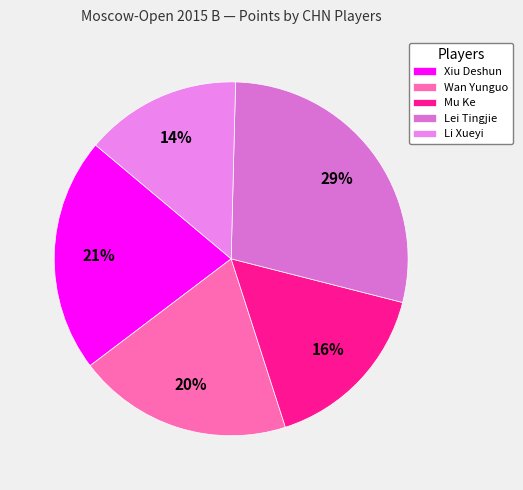

What percentage is the Xiu Deshun slice, to the nearest percent?

21%